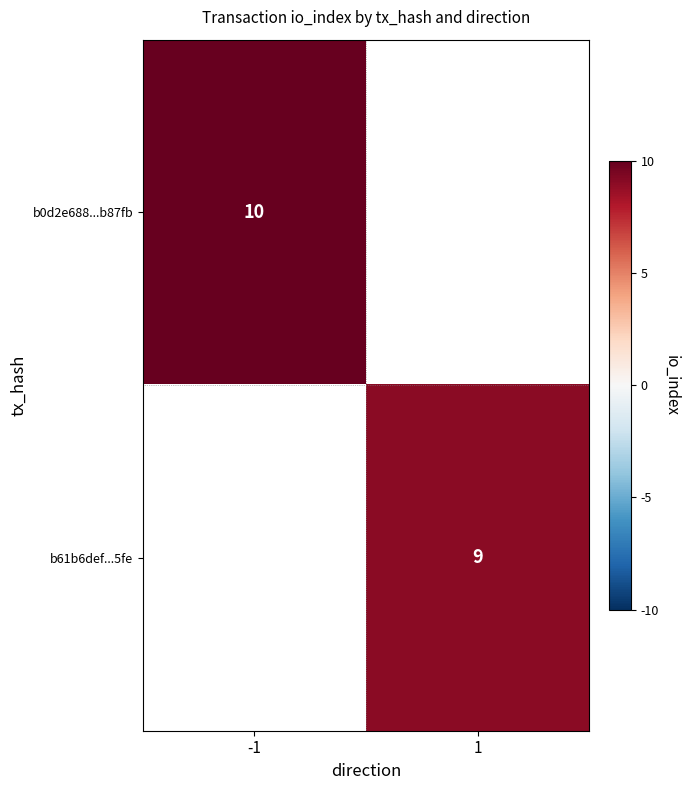

The b0d2e688...b87fb series shows 10 at -1. True or false?

True